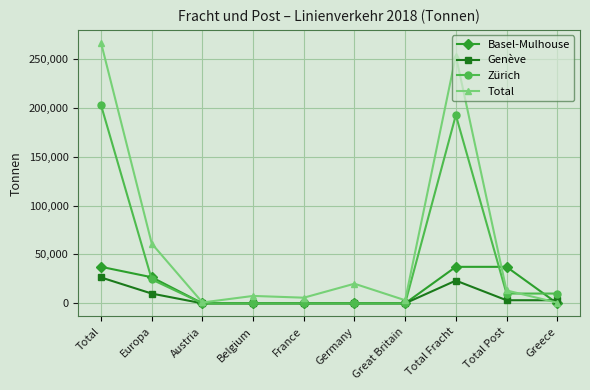

Does the chart display data point markers on the line(s)?

Yes